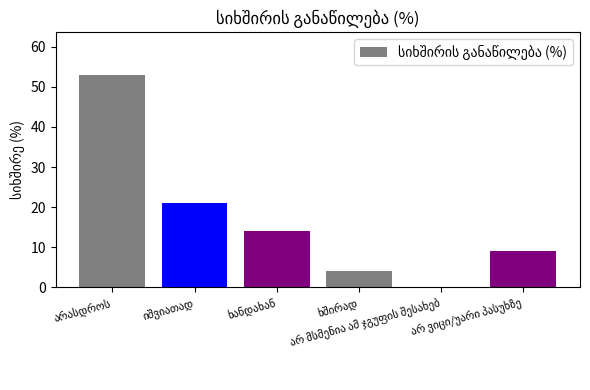

What is the greatest value displayed?

53